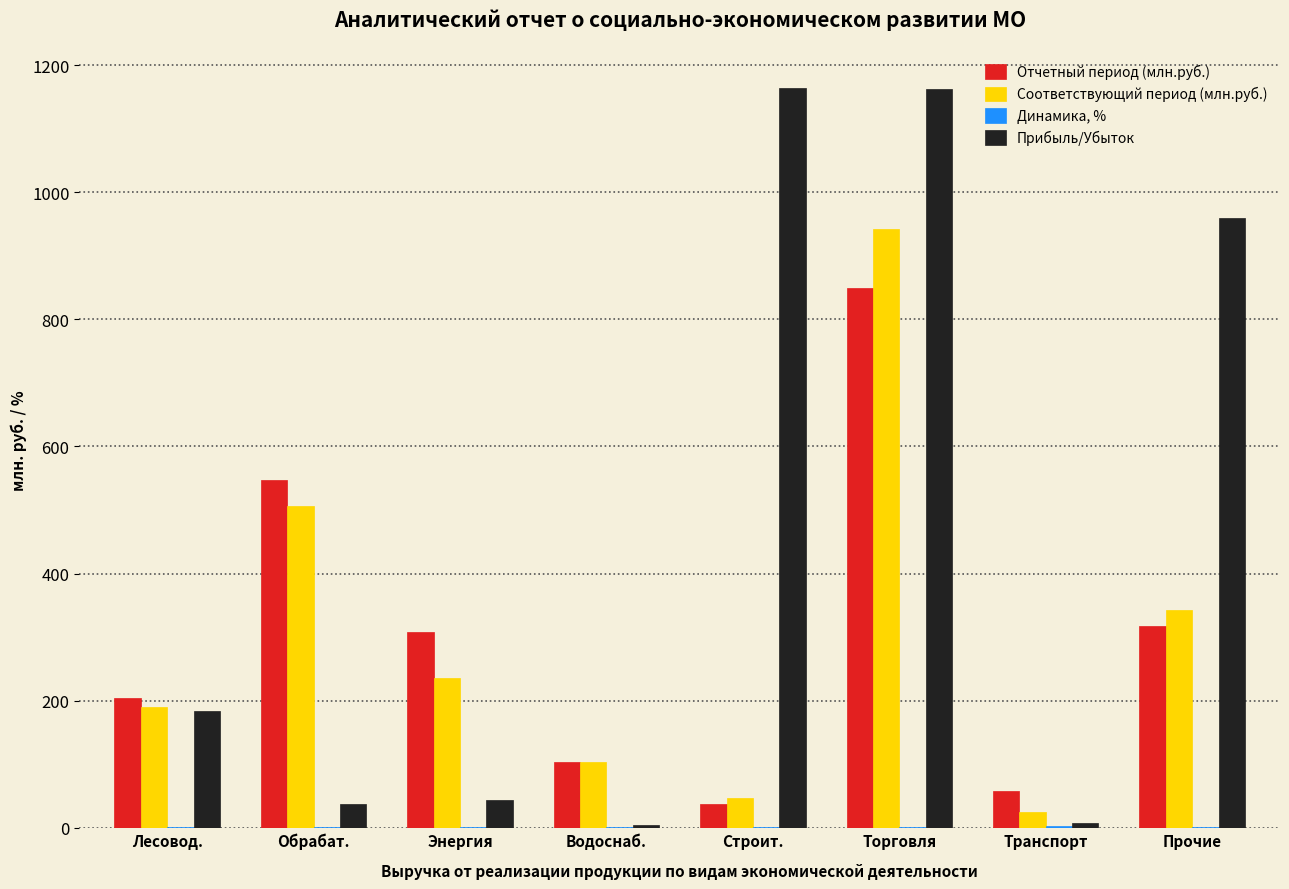

At which label is Отчетный период (млн.руб.) closest to 443?

Обрабат.